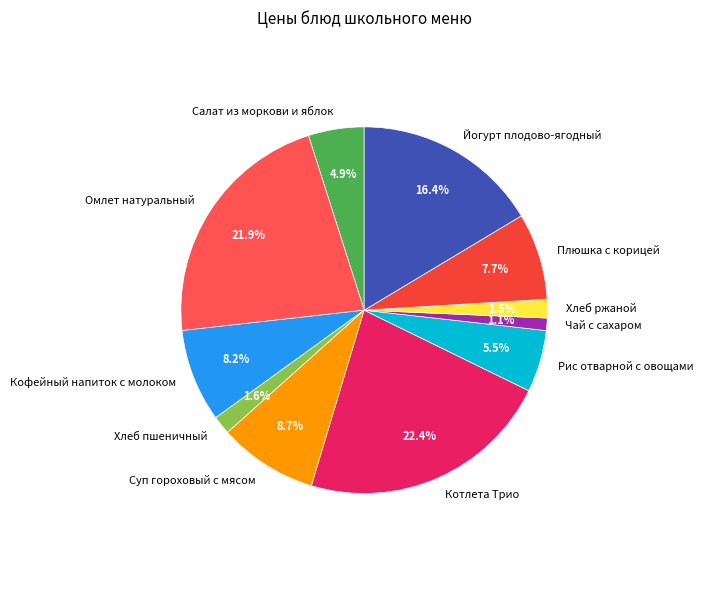

Between Йогурт плодово-ягодный and Рис отварной с овощами, which is larger?

Йогурт плодово-ягодный